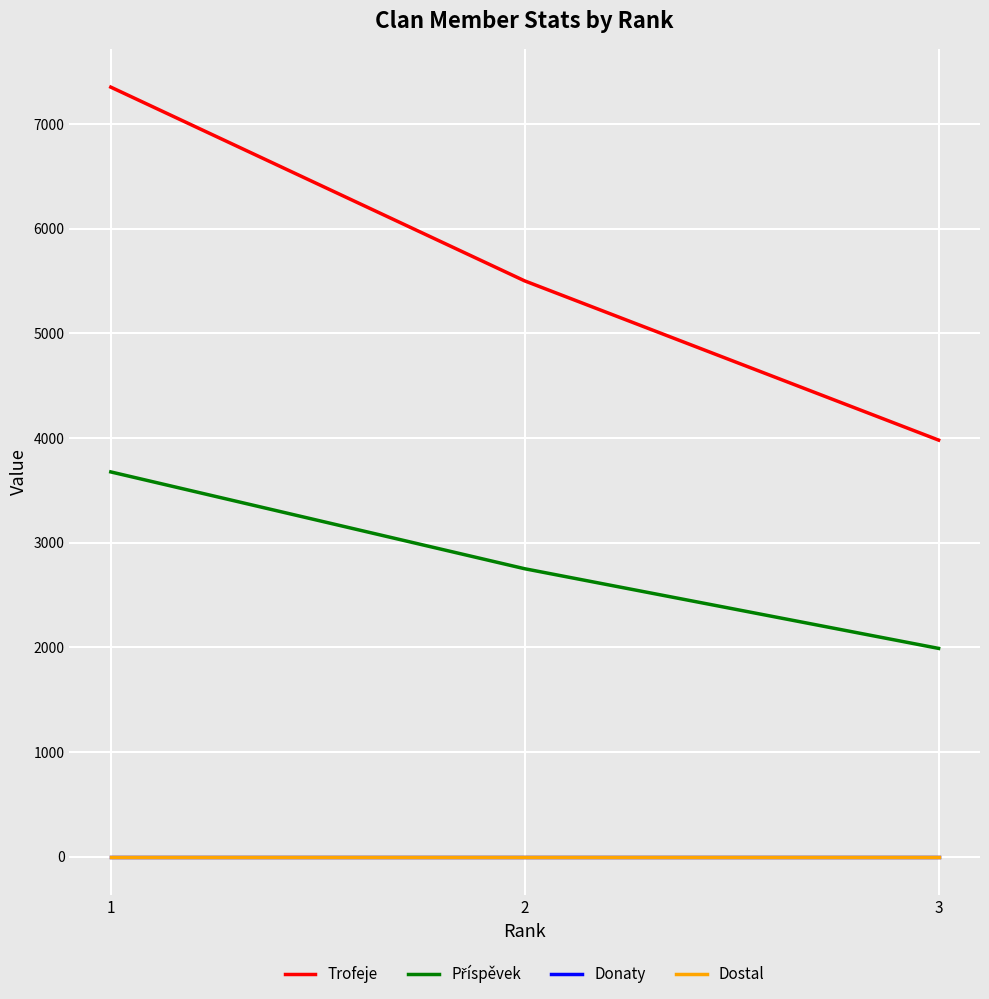

Is this an area chart (filled region under the line)?

No